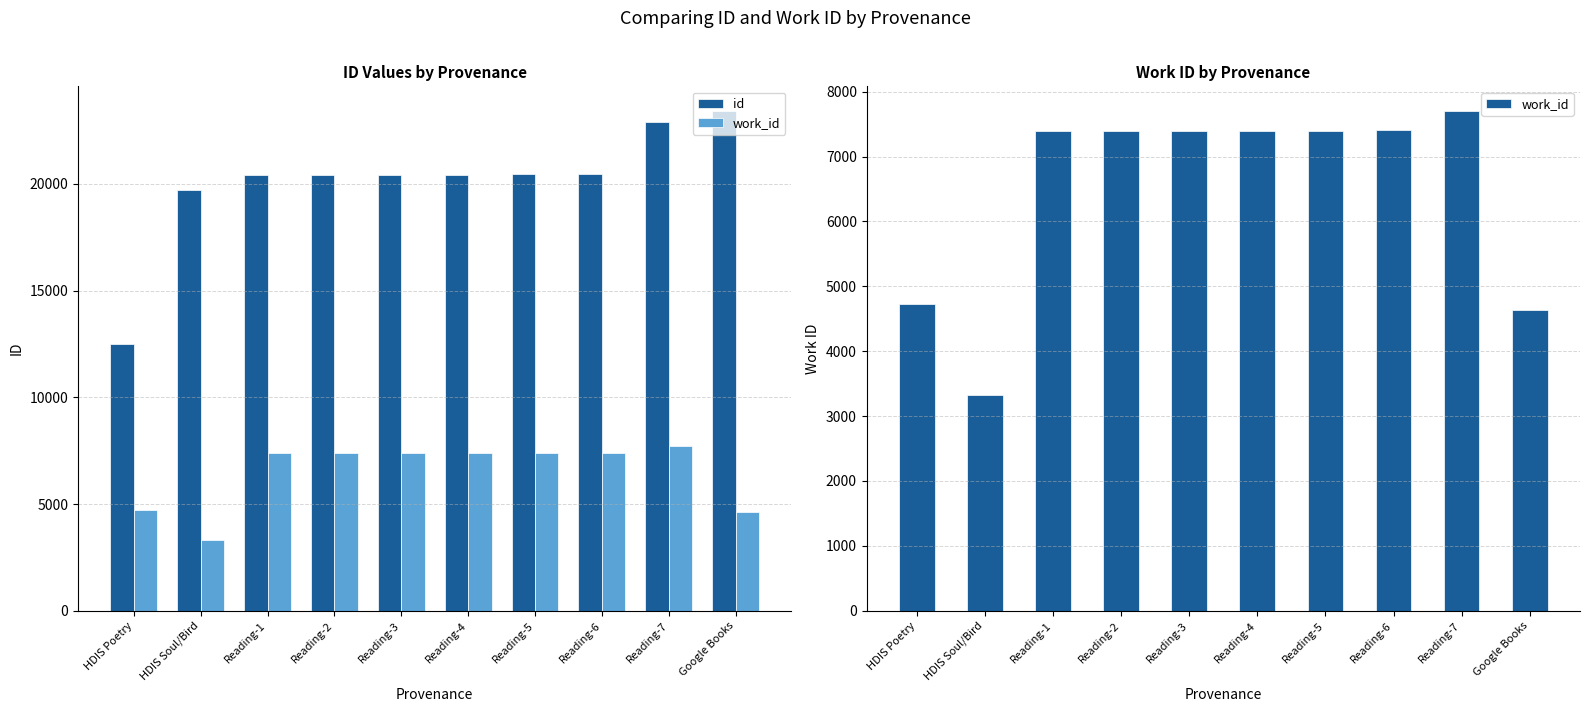

Count the number of categories in the chart.

10